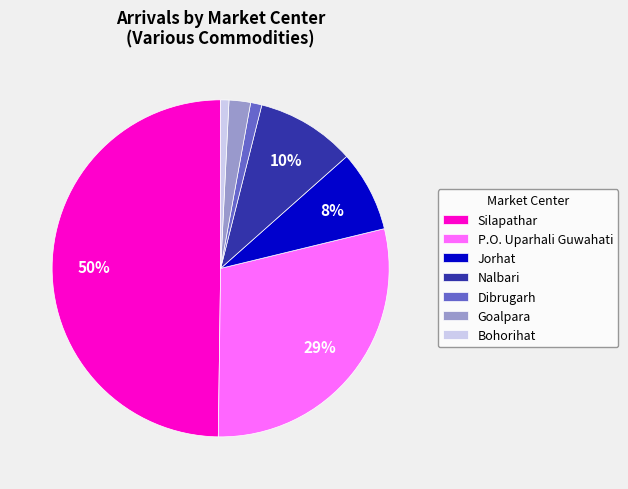

Between Bohorihat and Jorhat, which is larger?

Jorhat